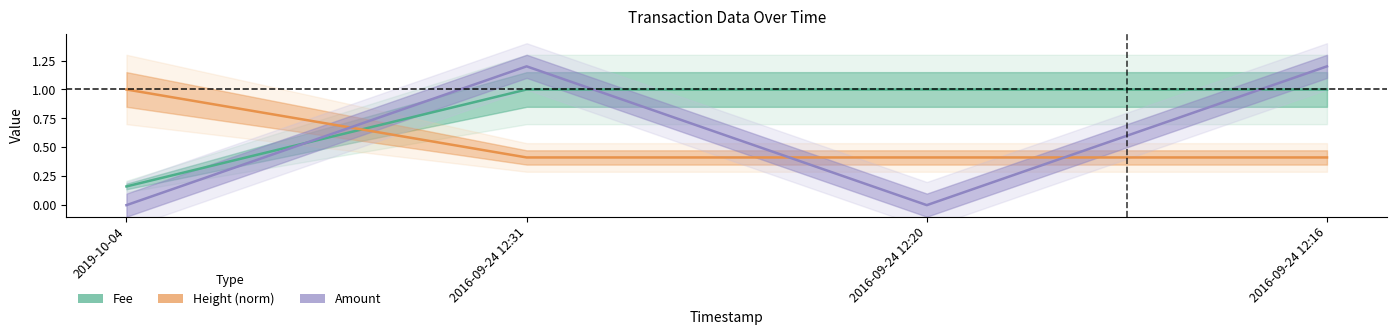

How many Fee values are between 1 and 2?

3